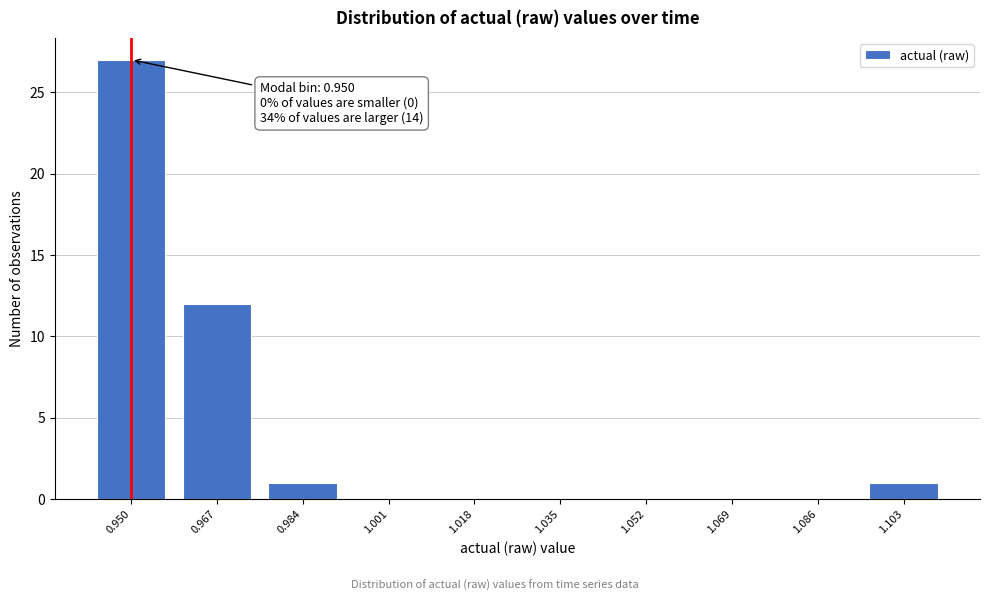

Reading left to right, transcribe all the data shown in this chart.

0.950=27	0.967=12	0.984=1	1.001=0	1.018=0	1.035=0	1.052=0	1.069=0	1.086=0	1.103=1